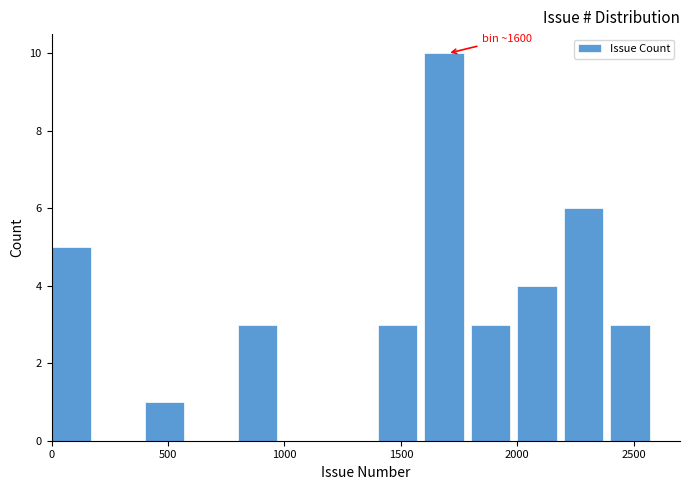

Over which range of the x-axis is the bar tallest?

1600 to 1800